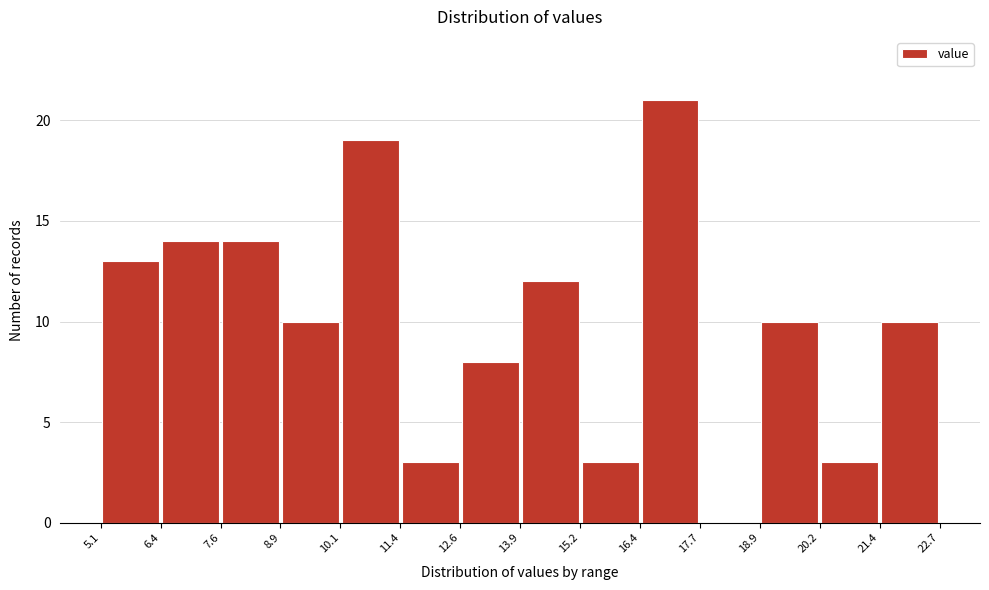

Reading left to right, transcribe this chart: for each bar, give the range it covers on the x-axis and its height. The values are not printed on the chart, so give them approximately, as read against the axis.

5.1 to 6.4: 13
6.4 to 7.6: 14
7.6 to 8.9: 14
8.9 to 10.1: 10
10.1 to 11.4: 19
11.4 to 12.6: 3
12.6 to 13.9: 8
13.9 to 15.2: 12
15.2 to 16.4: 3
16.4 to 17.7: 21
17.7 to 18.9: 0
18.9 to 20.2: 10
20.2 to 21.4: 3
21.4 to 22.7: 10